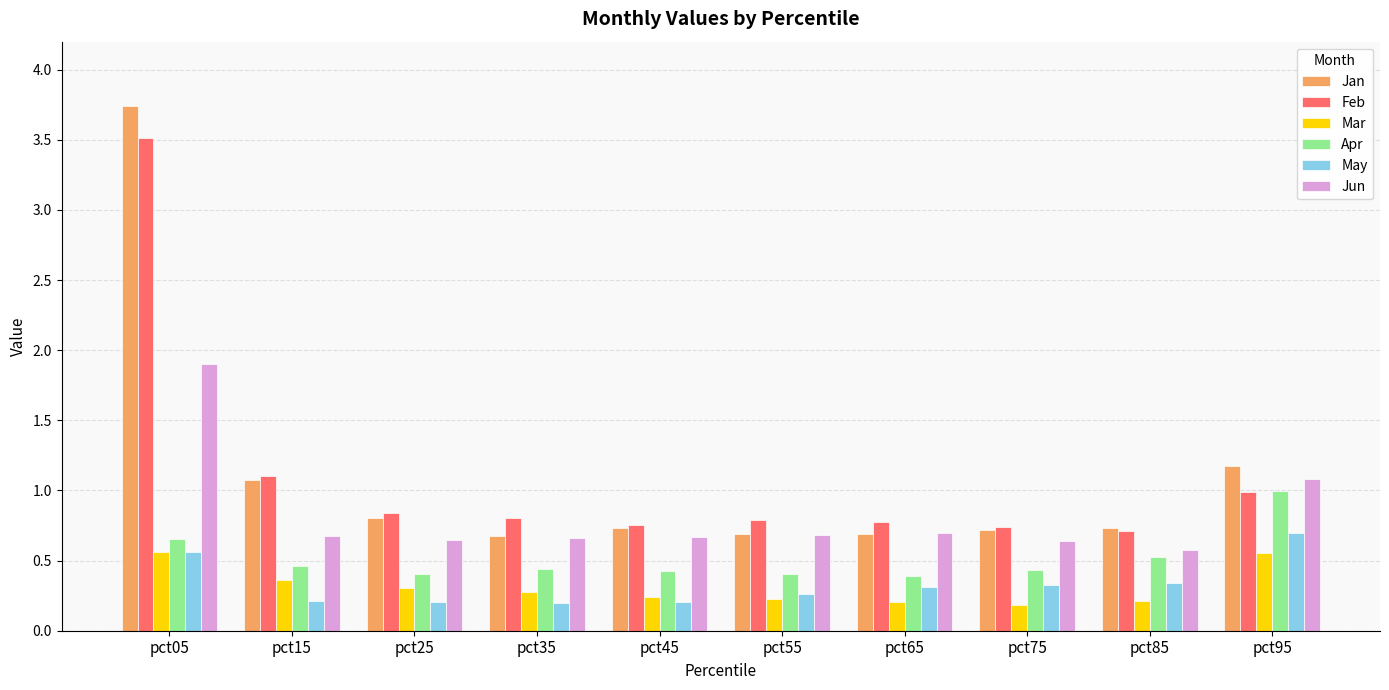

What is the greatest value displayed?

3.7